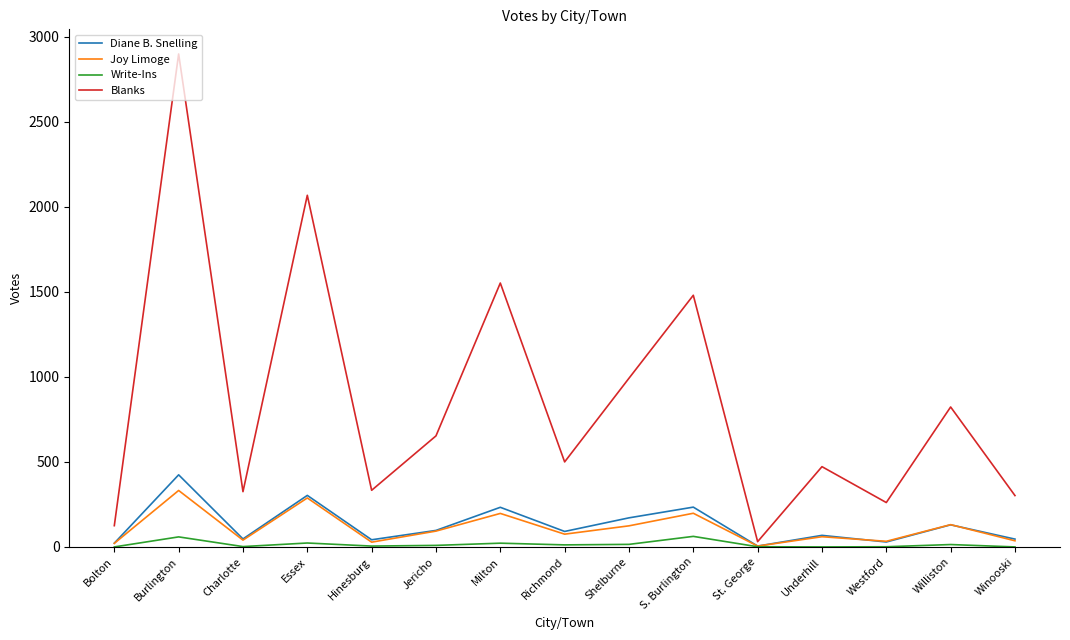

True or false: Write-Ins has a value of 0 at Winooski.

True